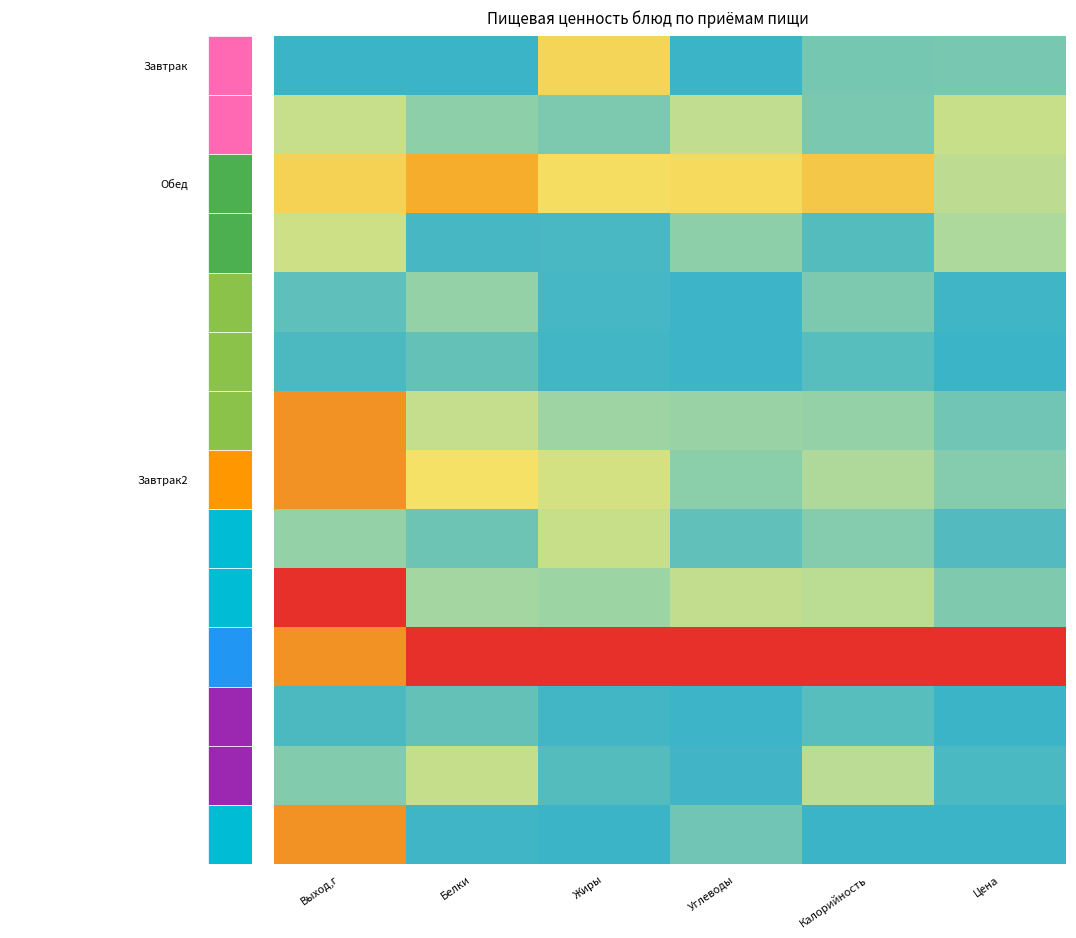

Count the number of data series in this chart.

14